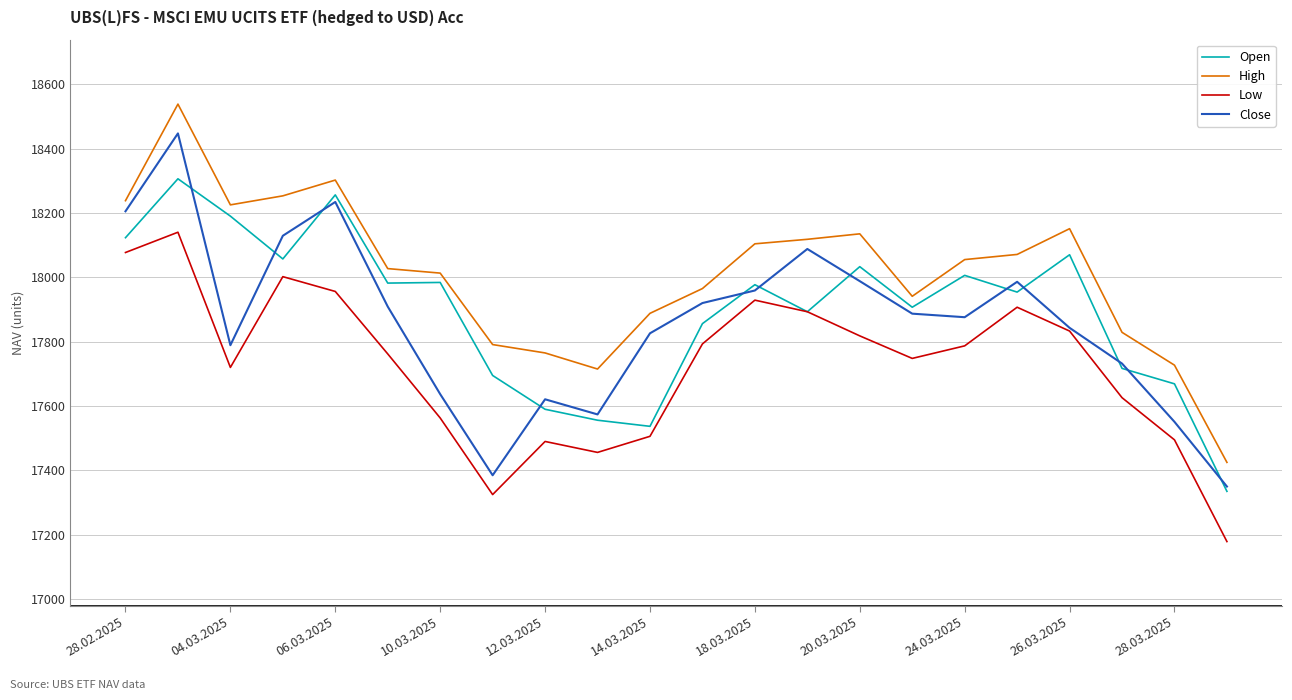

Which series has the largest total across all categories?

High